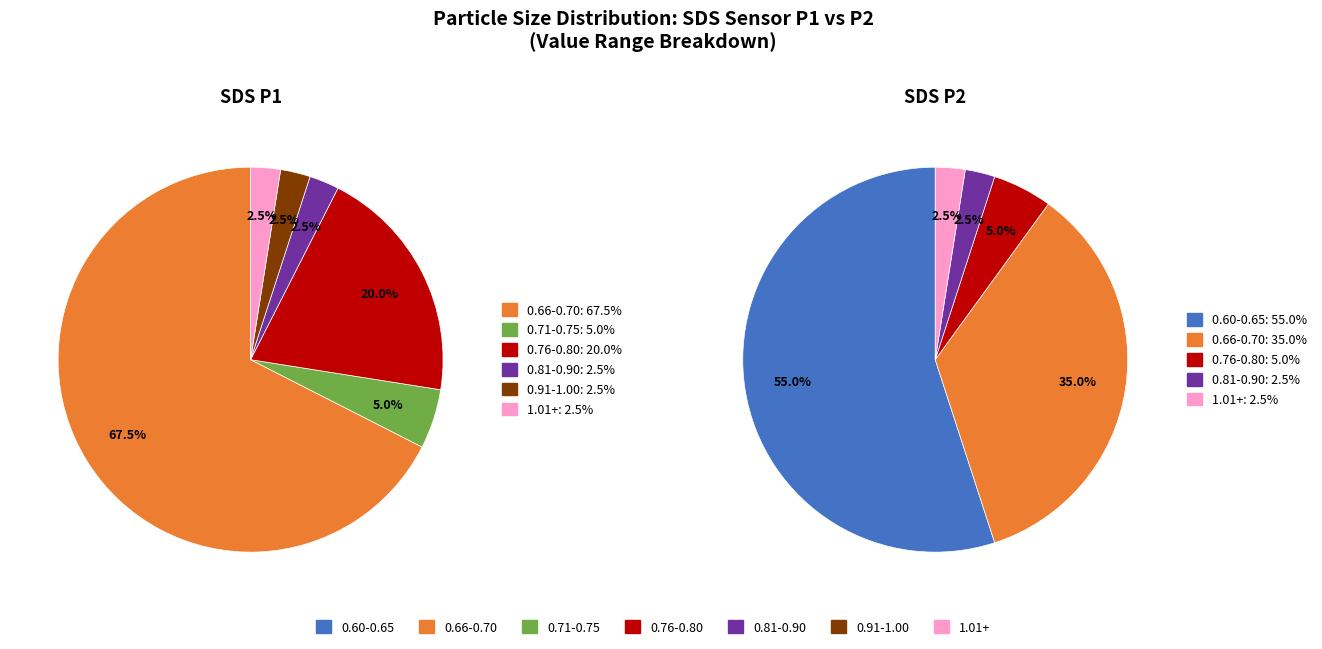

Between 22 and 36, which series saw the biggest shift?

SDS_P2